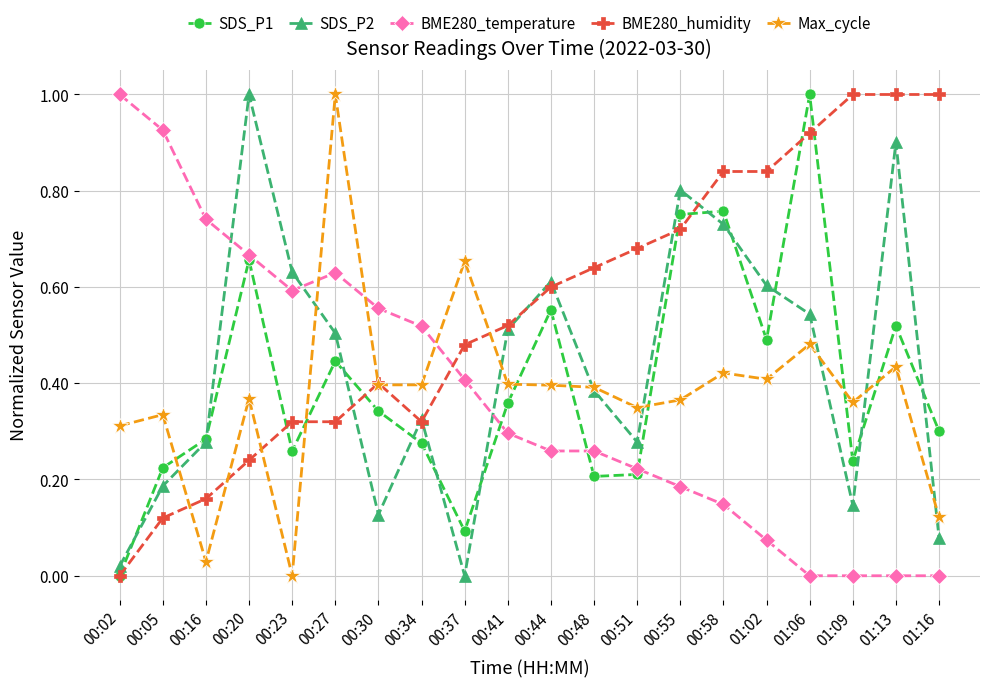

What is the spread (max minus min) of values at 01:13?

1.0